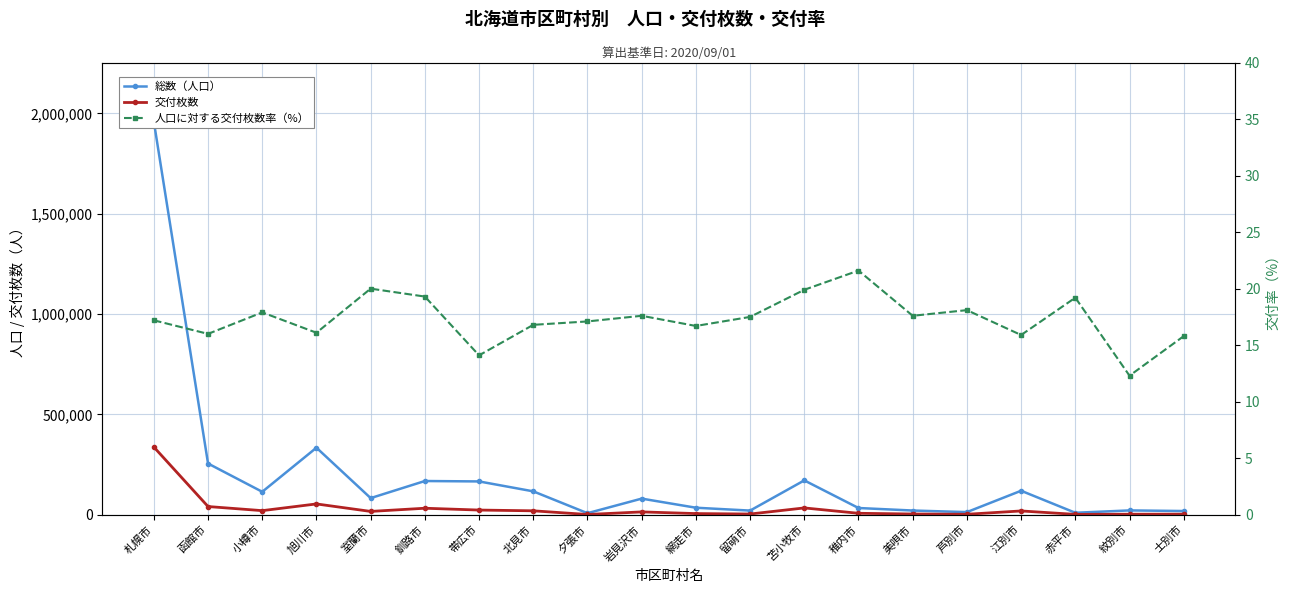

What is the lowest value of the 交付枚数 series?

1325